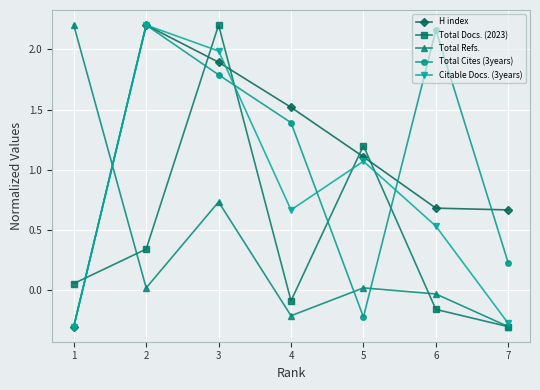

Which category has the lowest value in the Total Refs. series?

7